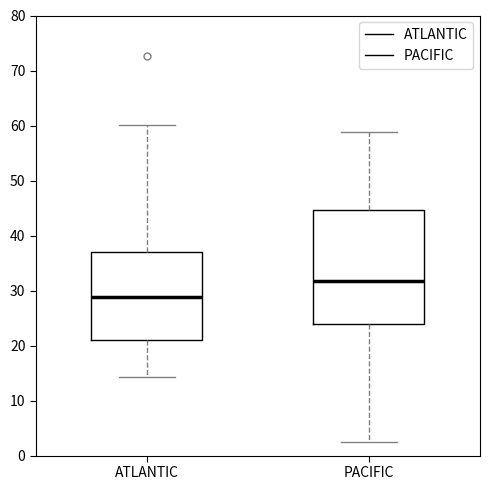

Reading left to right, transcribe this box plot: for each box, give where its median line is, the range the box spans, and where its two whiskers end, as read against the y-axis. The values are not printed on the chart, so give them approximately, as read against the axis.

ATLANTIC: median 29, box 21 to 37, whiskers 14 to 60
PACIFIC: median 32, box 24 to 45, whiskers 2 to 59